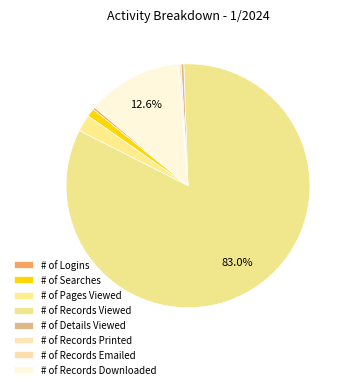

Is there a majority slice in this chart?

Yes